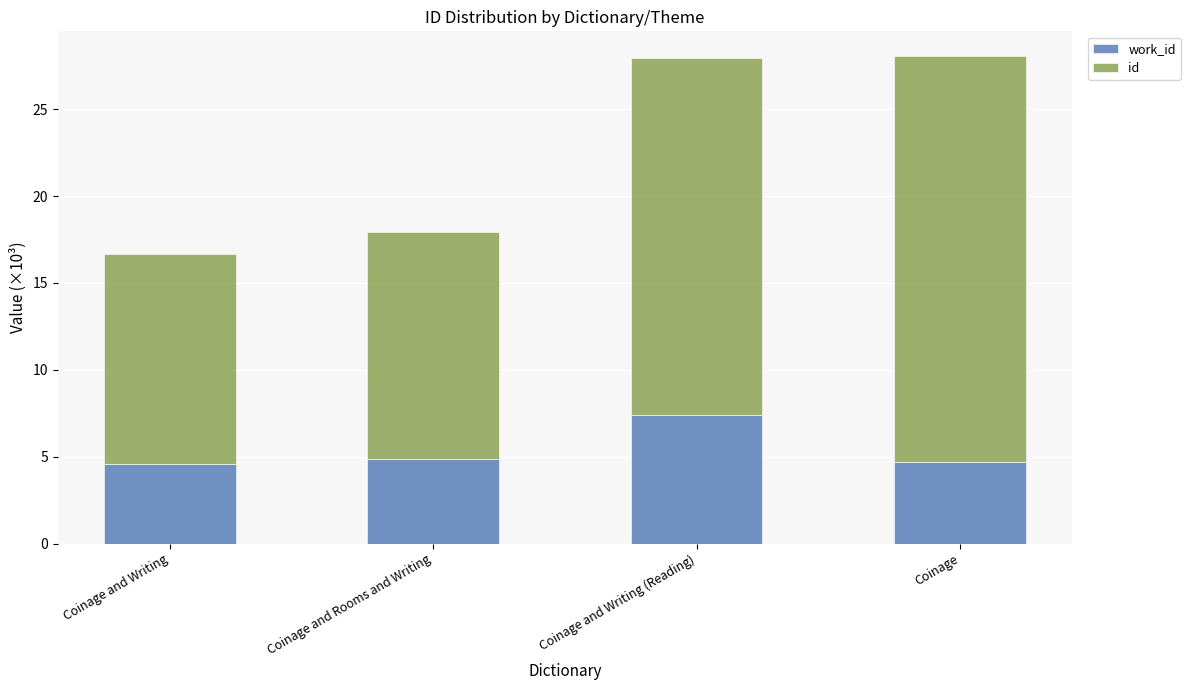

What is the total value across all series at Coinage?

28.1